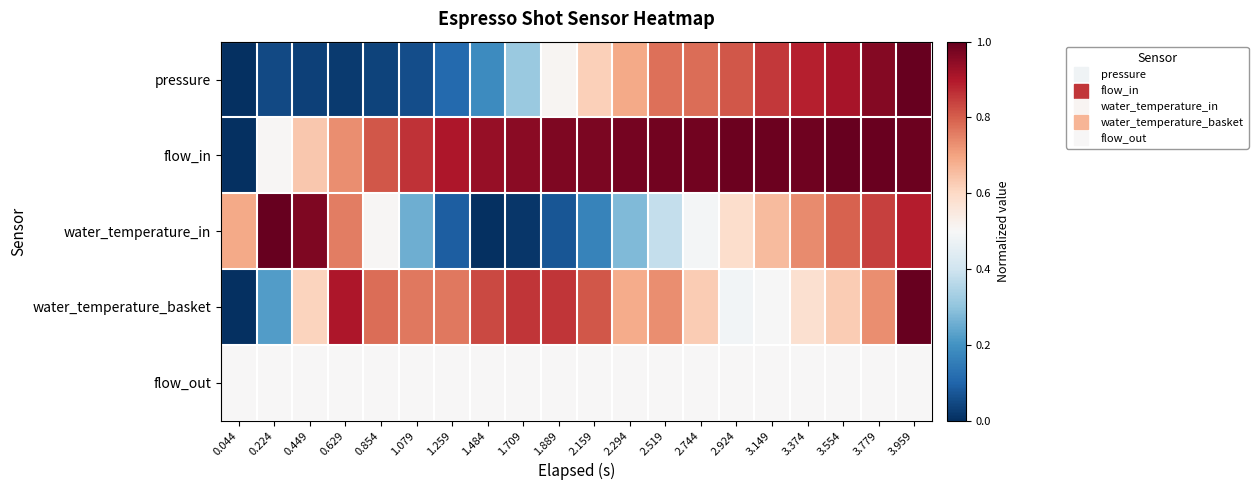

What is the total value across all series at 2.159?

3.1